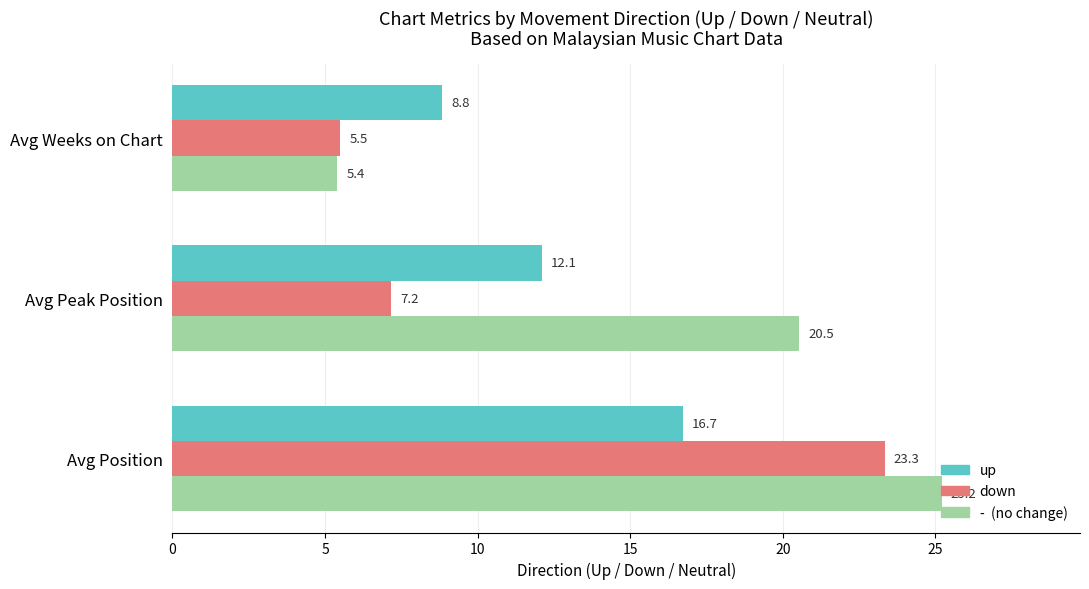

At which category is the sum across all series the highest?

Avg Position